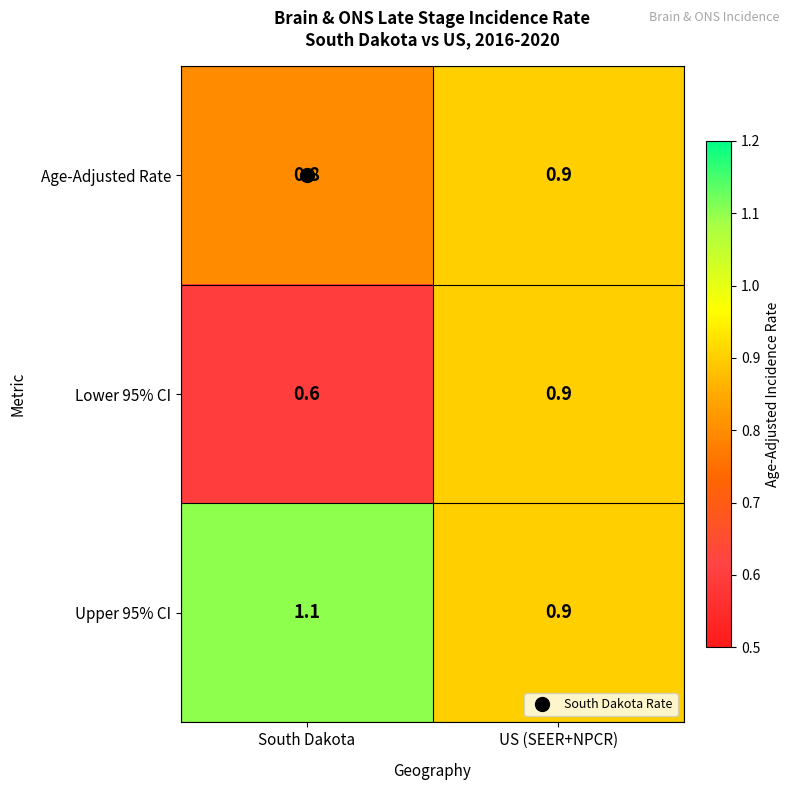

What is the minimum value shown in the chart?

0.6